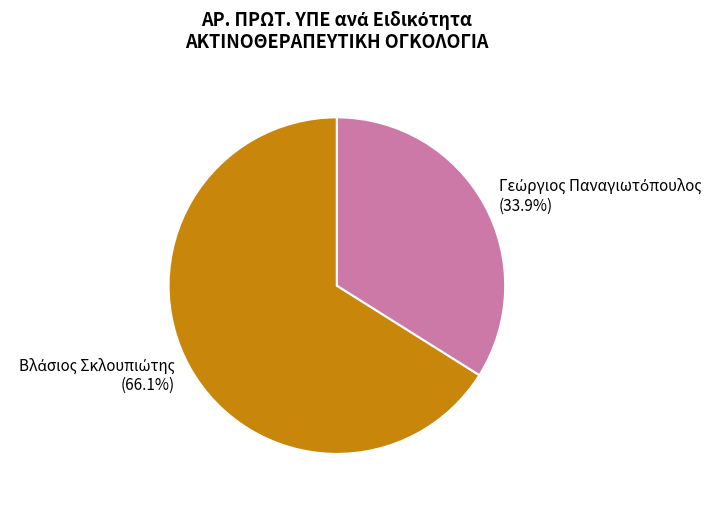

Is there a majority slice in this chart?

Yes